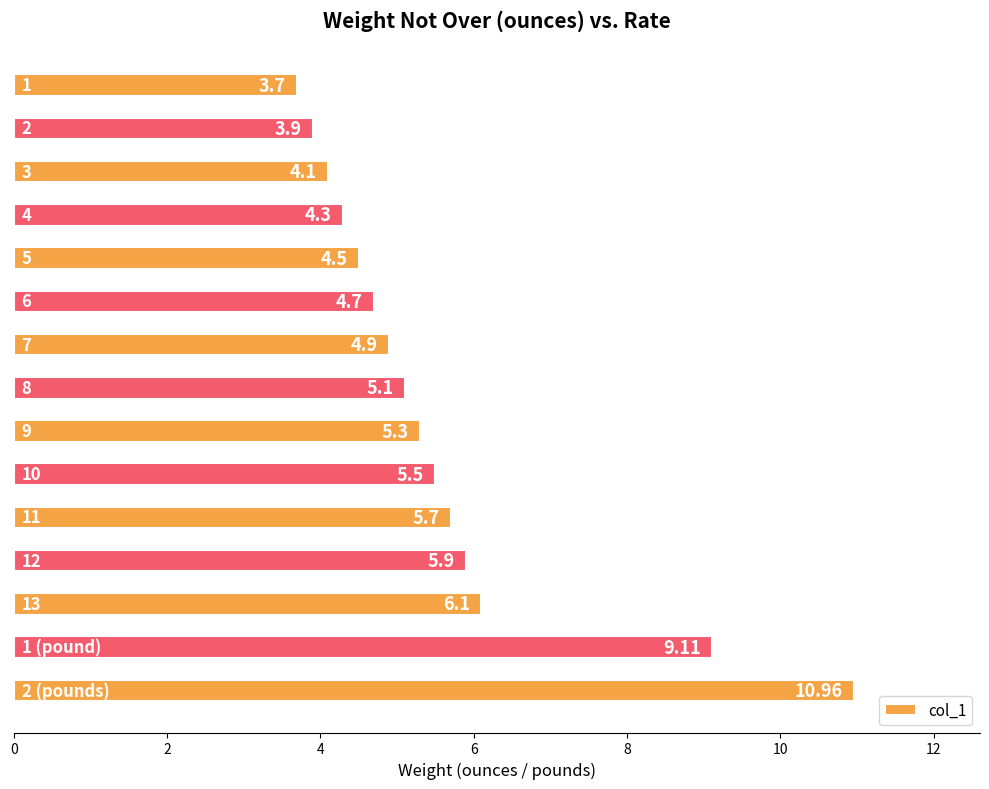

What is the average value?

5.6